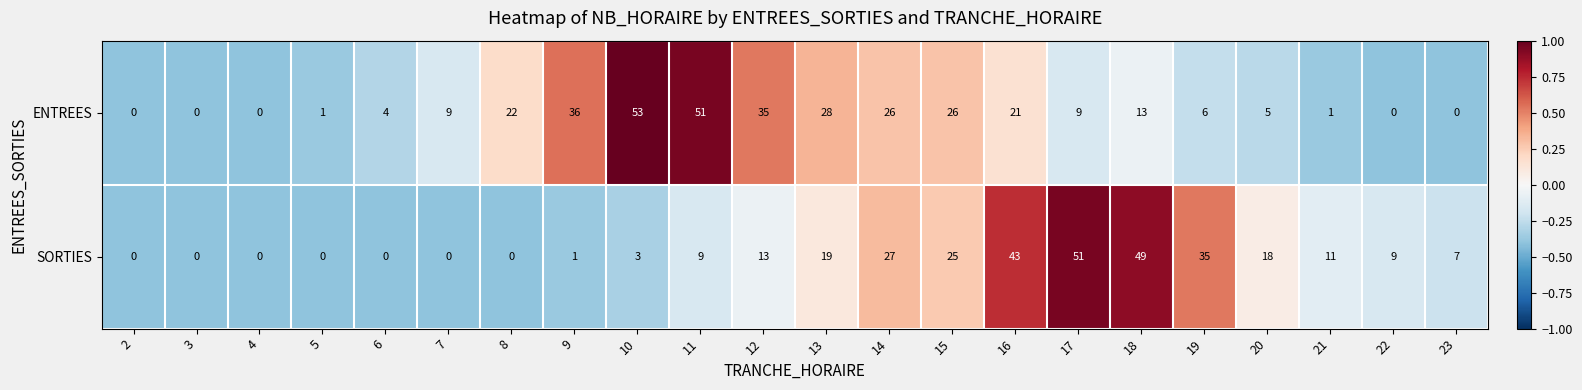

Which series has the widest spread of values?

ENTREES